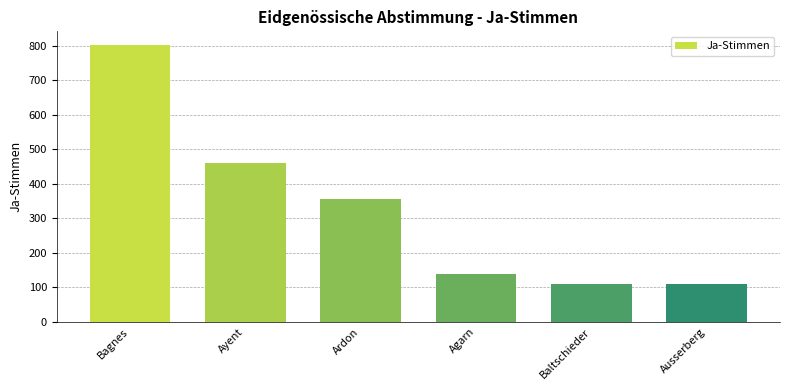

What is the smallest value displayed?

110